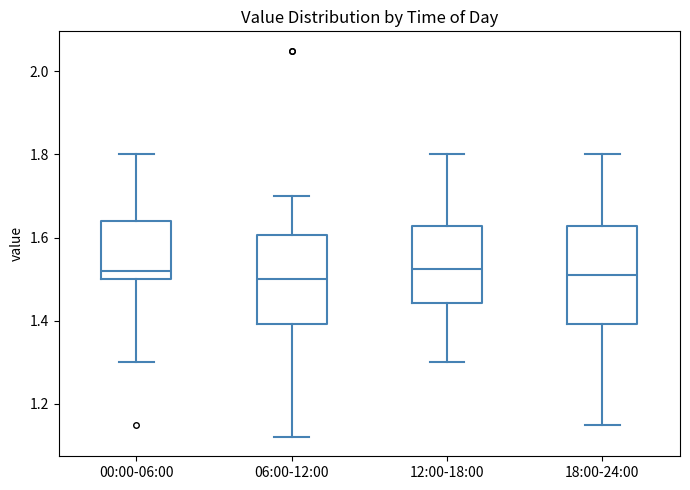

Comparing the boxes themselves (not the whiskers), which one is the tallest?

18:00-24:00